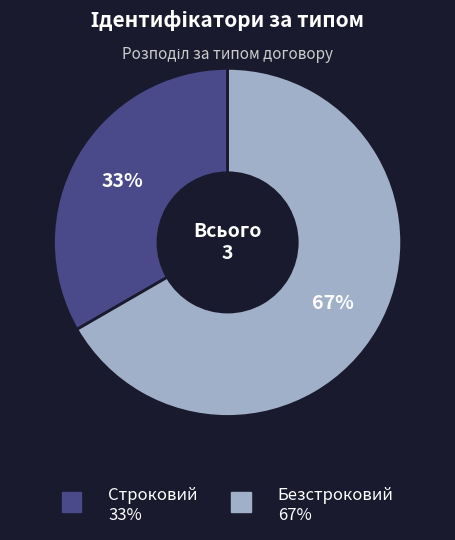

Which slice represents more than half of the pie?

Безстроковий